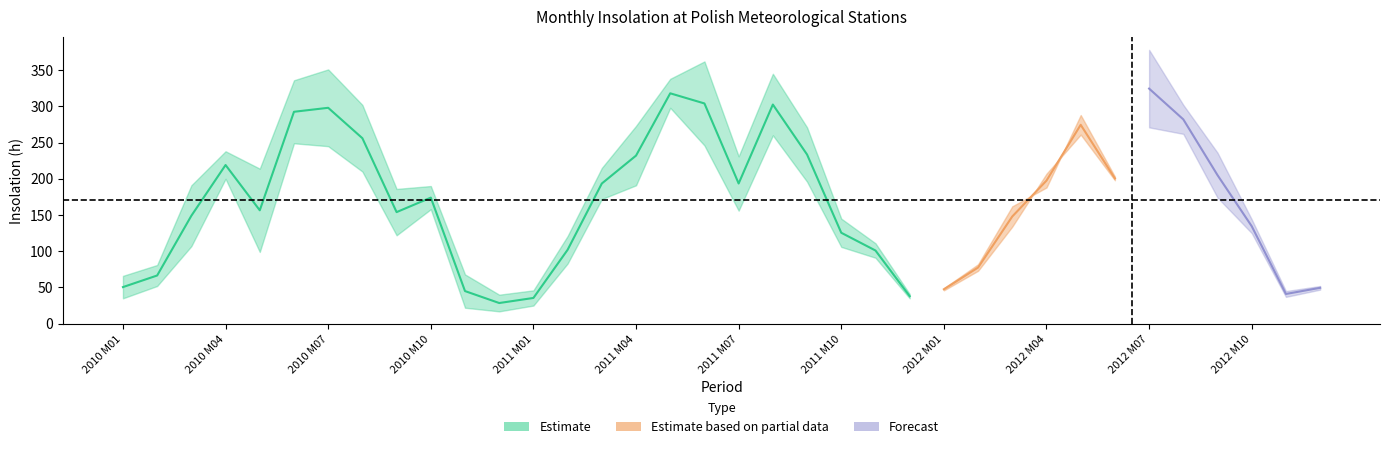

What is the label of the 9th point from the right?

2012 M04